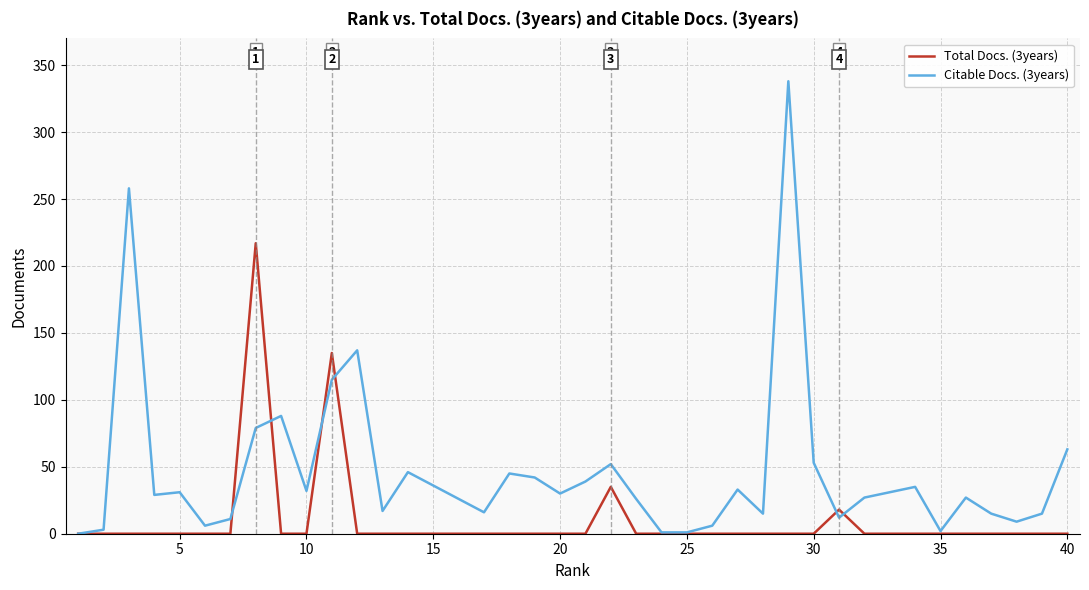

Which series has the largest range (max minus min)?

Citable Docs. (3years)